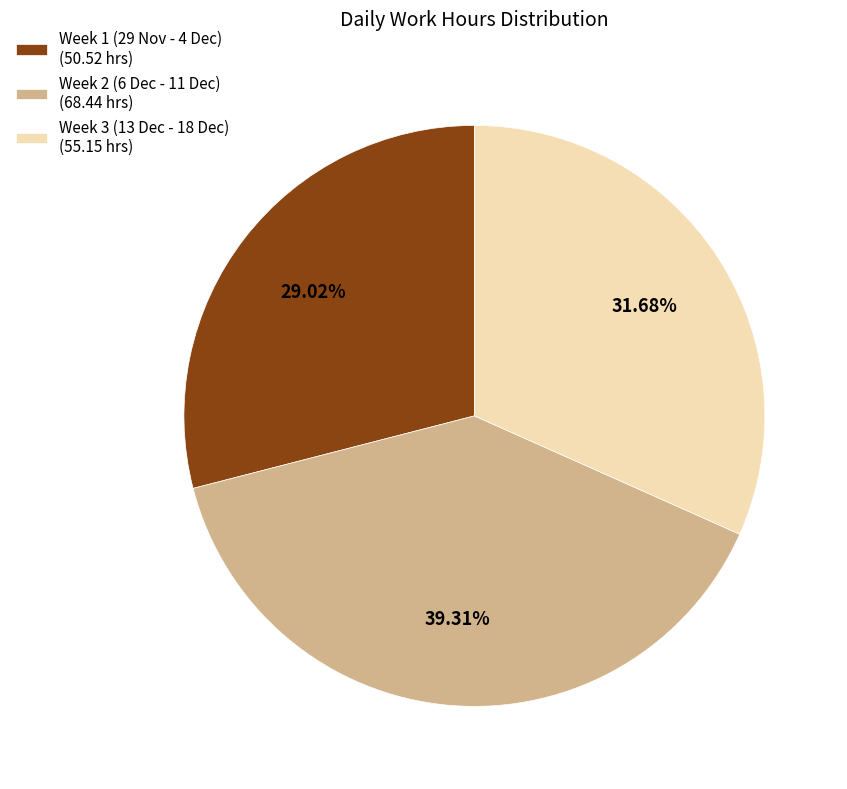

Combined, do Week 3 (13 Dec - 18 Dec) (55.15 hrs) and Week 1 (29 Nov - 4 Dec) (50.52 hrs) account for over 50%?

Yes